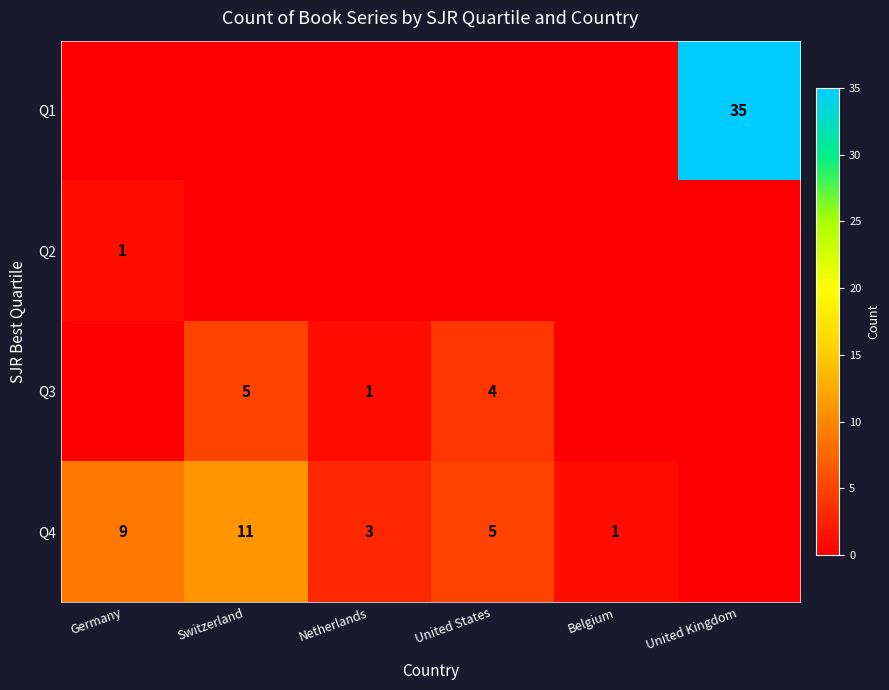

What is the difference between the highest and lowest values at Switzerland?

11